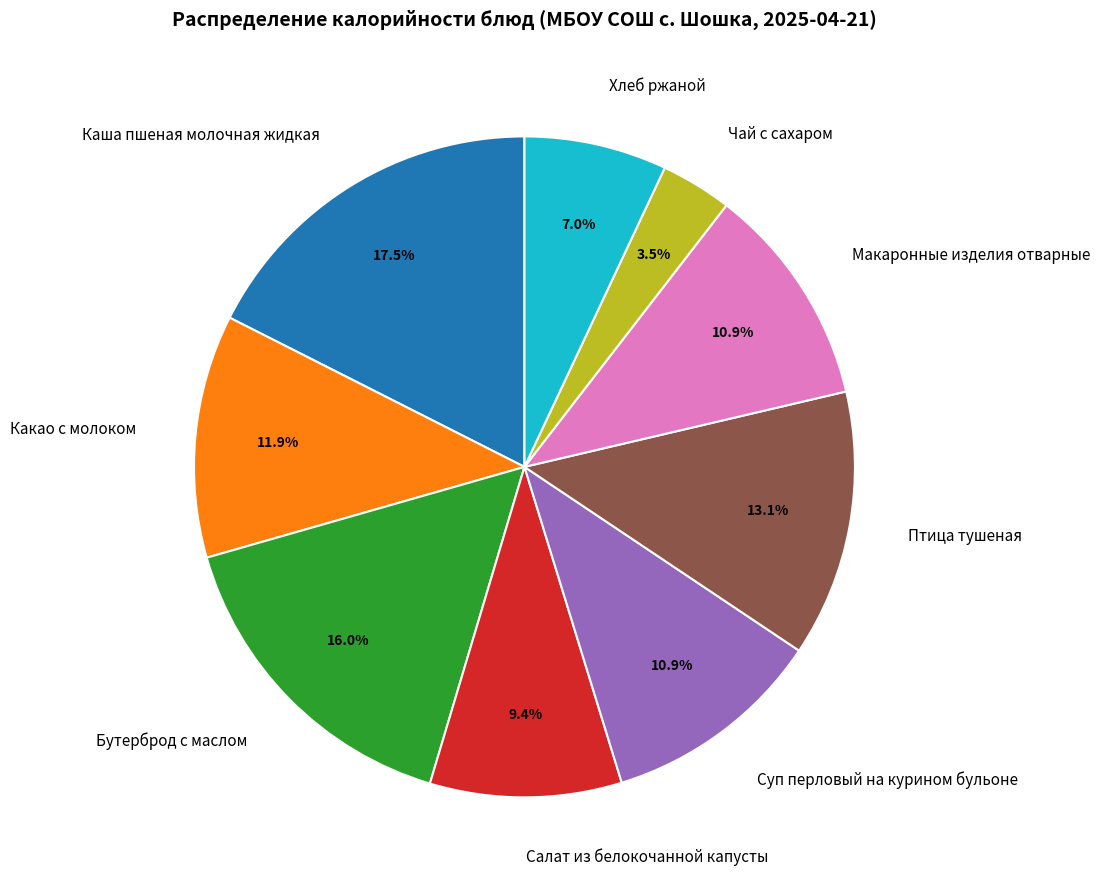

To the nearest percent, what is the combined percentage of Чай с сахаром and Бутерброд с маслом?

19%